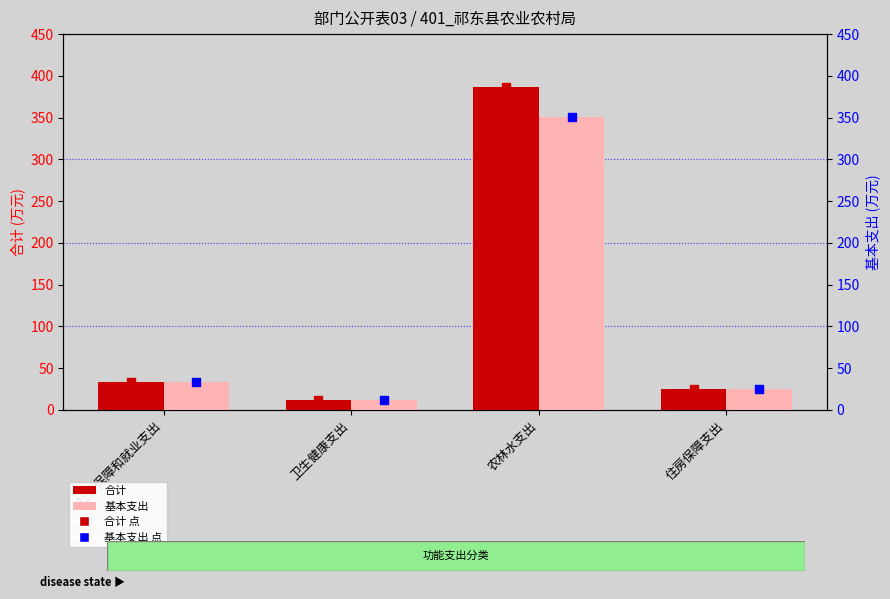

Which series reaches the minimum Y coordinate?

合计